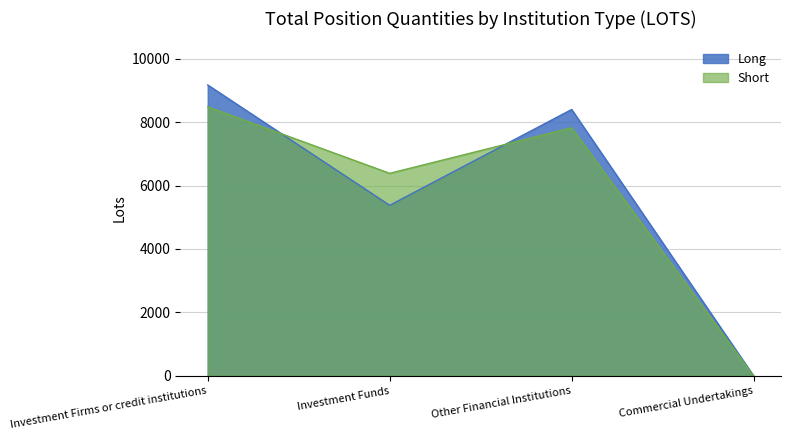

What is the difference between the second highest and second lowest values in the Short series?

1434.9